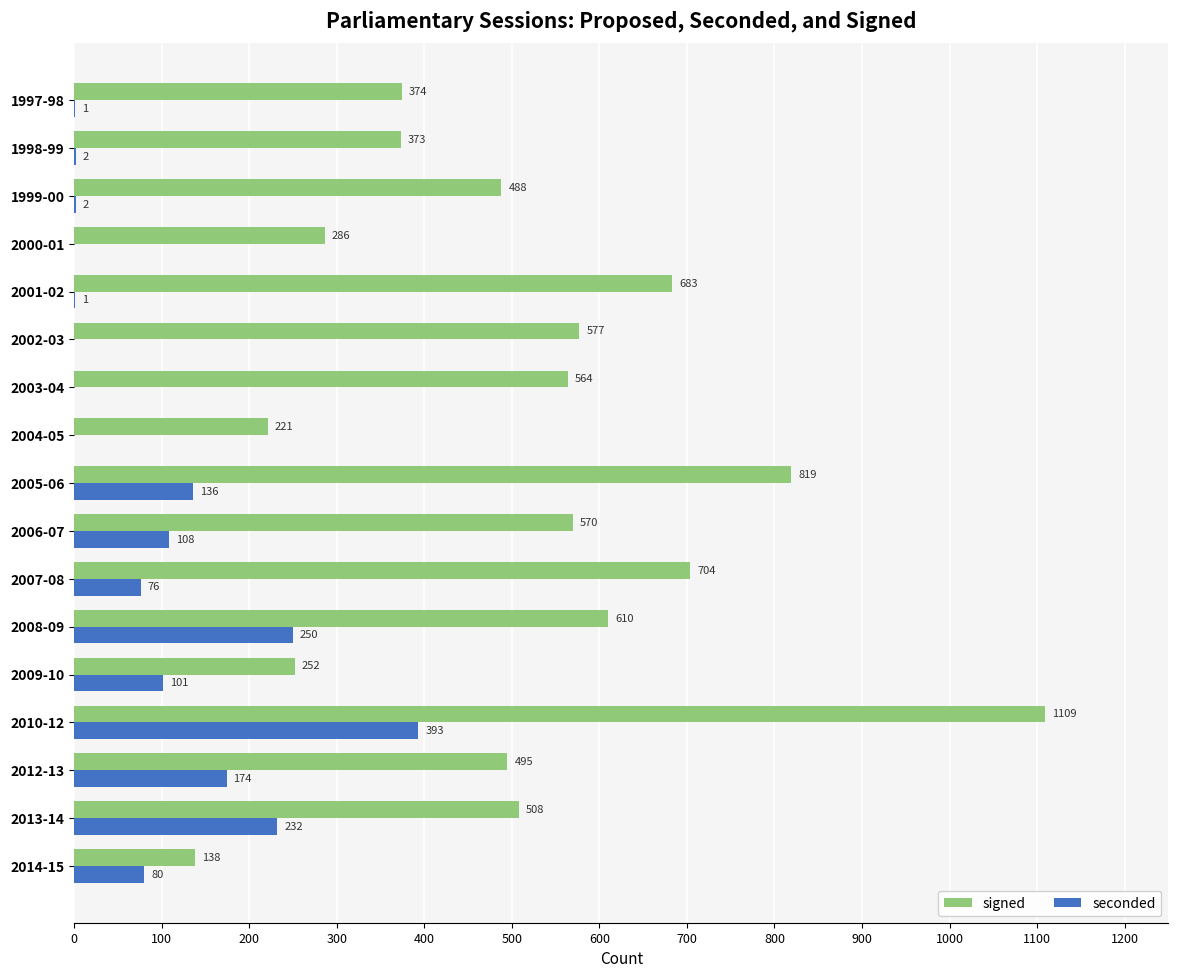

What is the maximum value shown in the chart?

1109